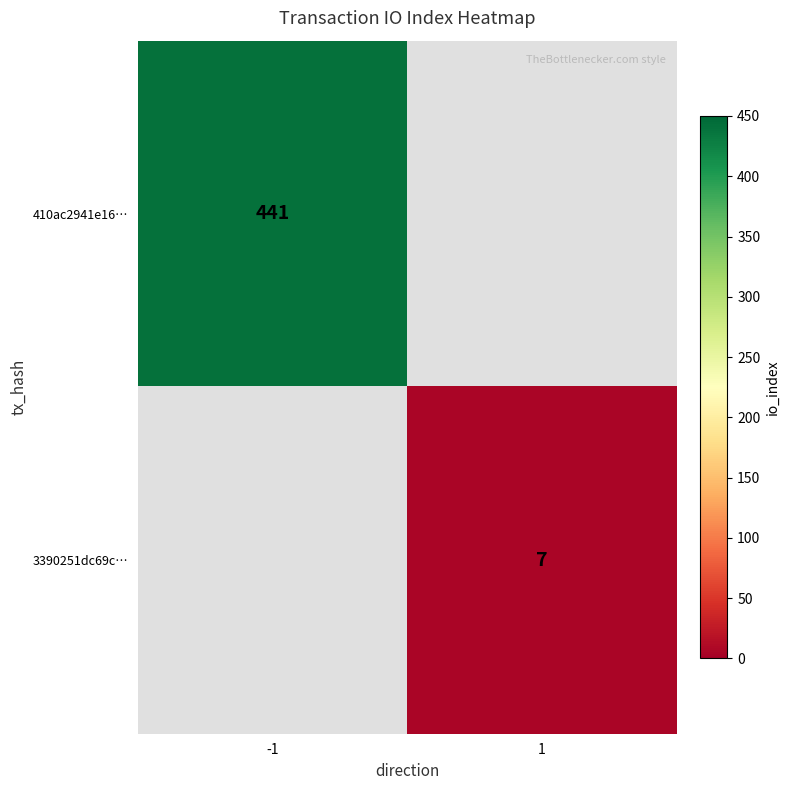

The 410ac2941e16… series shows 221 at -1. True or false?

False